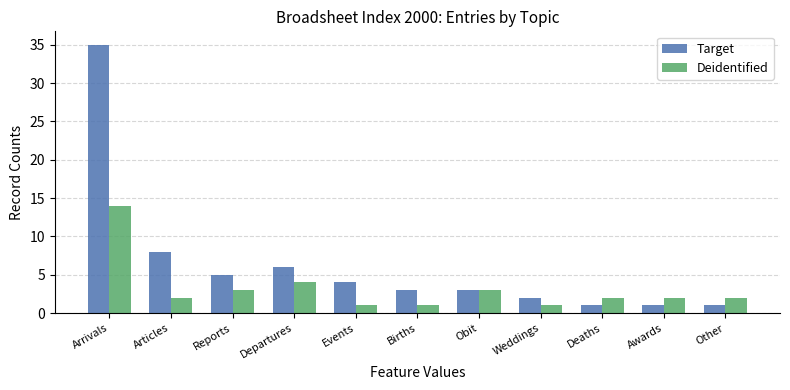

Which series has the largest total across all categories?

Target